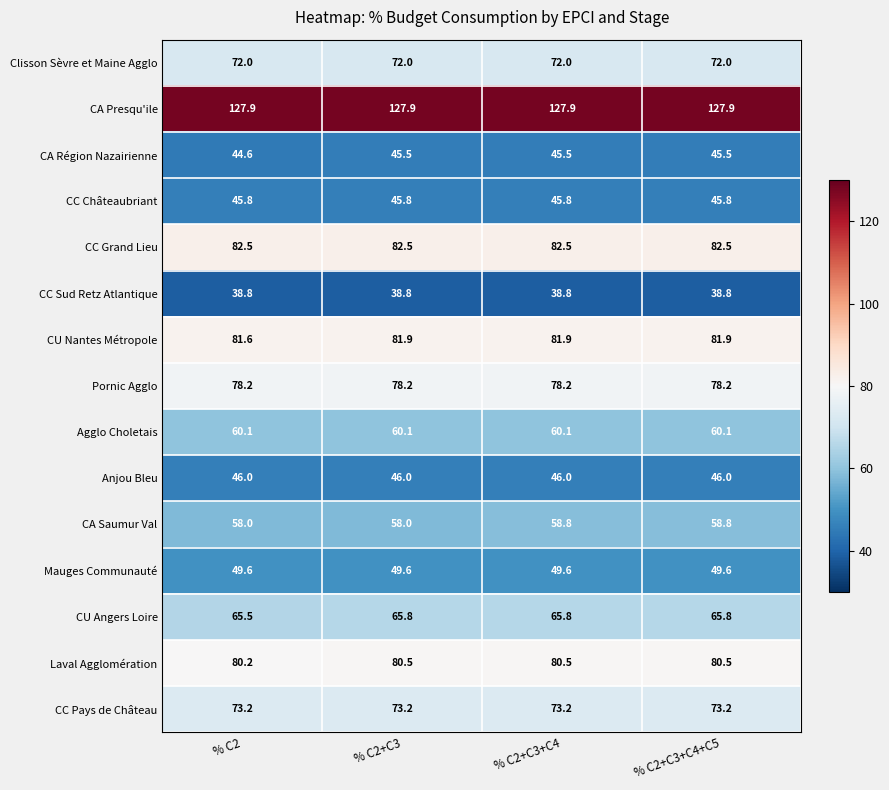

True or false: CC Châteaubriant has a value of 23.8 at % C2+C3.

False